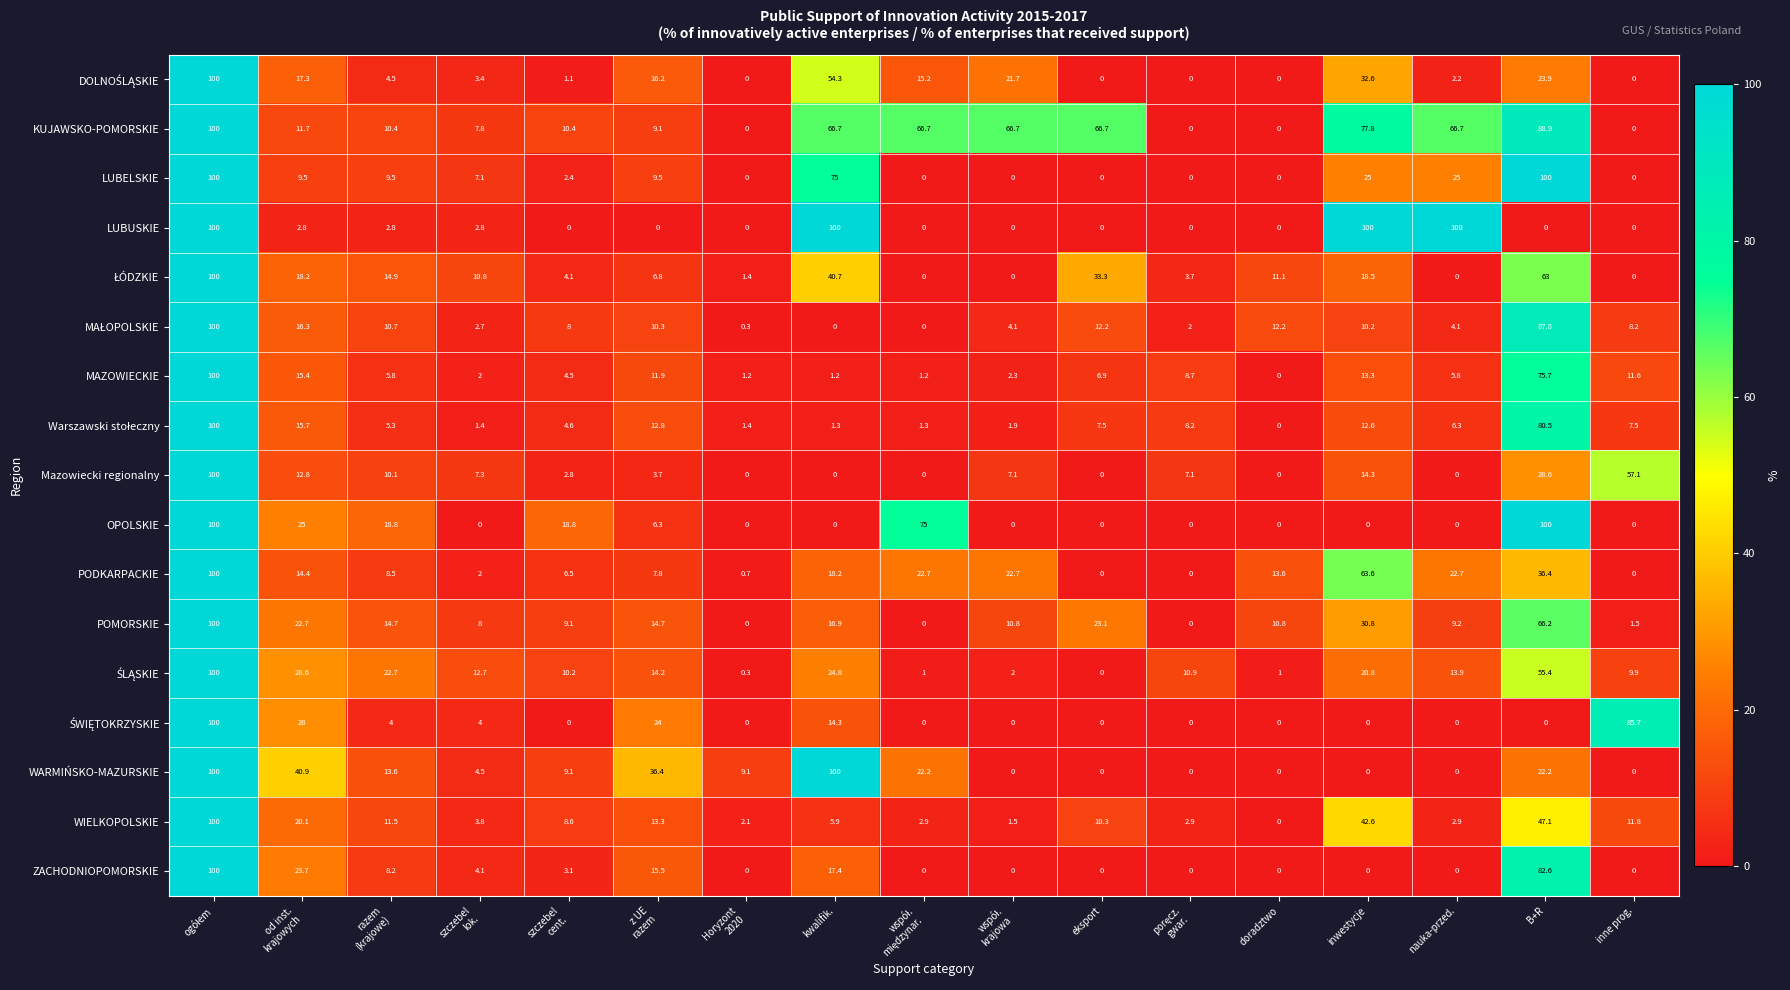

What is the difference between the highest and lowest values at od inst.
krajowych?

38.1